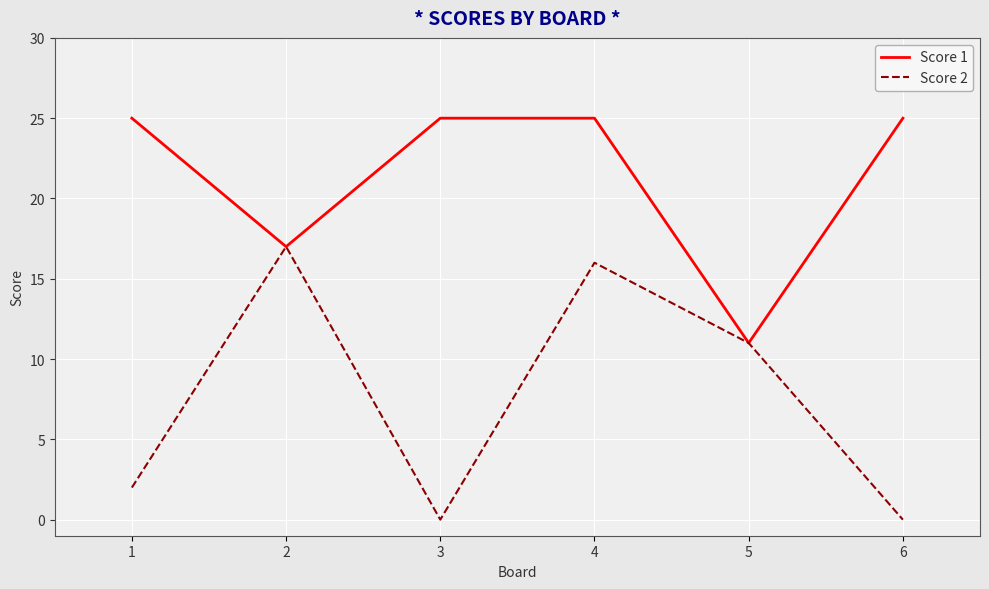

What is the sum of all Score 2 values?

46